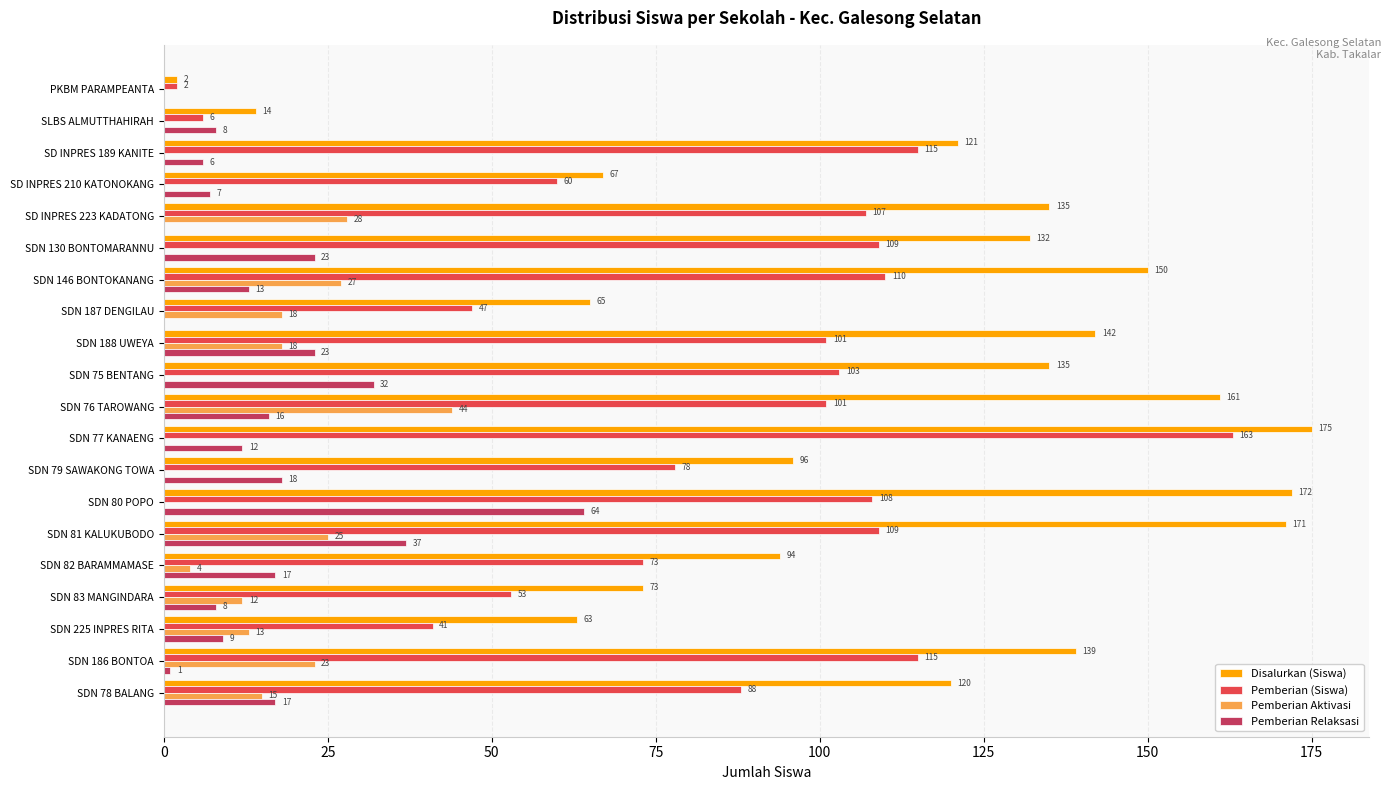

What is the maximum value shown in the chart?

175